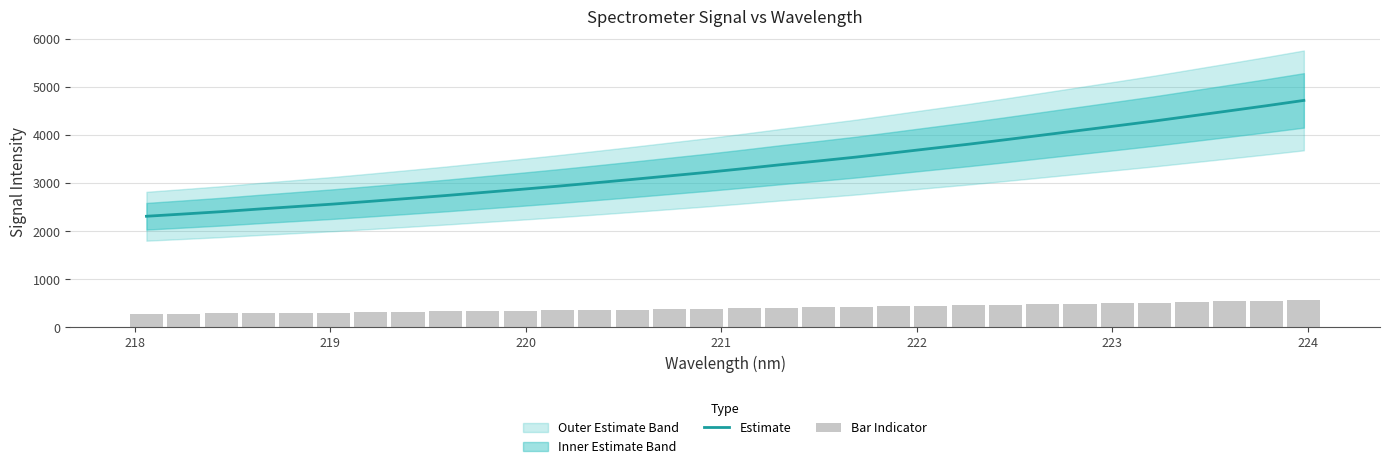

What is the minimum value shown in the chart?

277.5